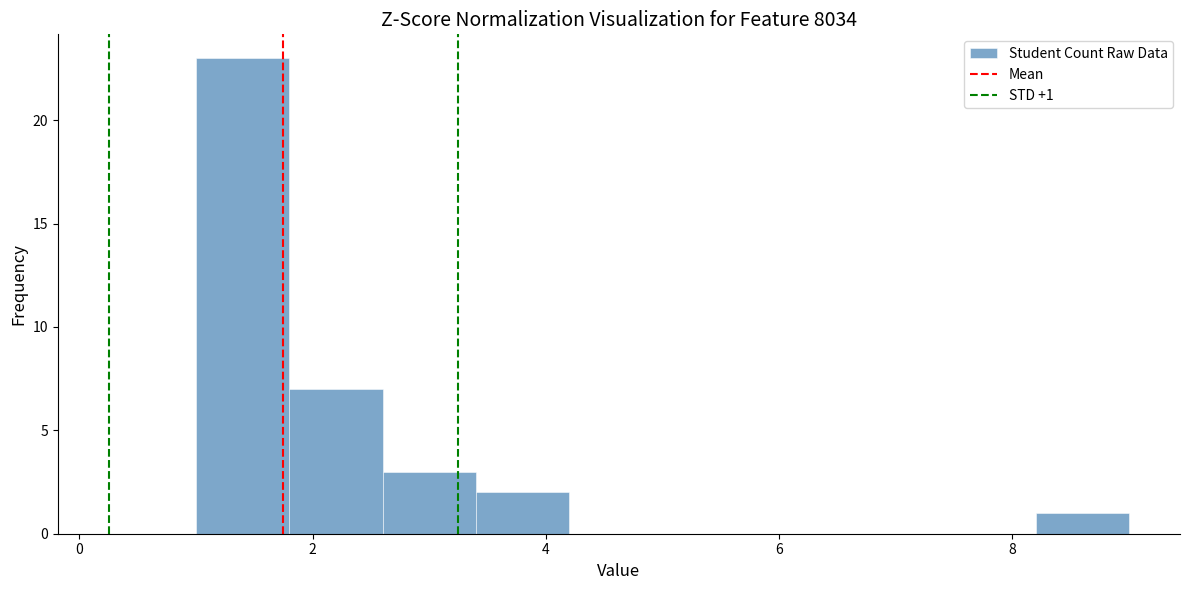

Which range on the x-axis has the tallest bar?

1.0 to 1.8